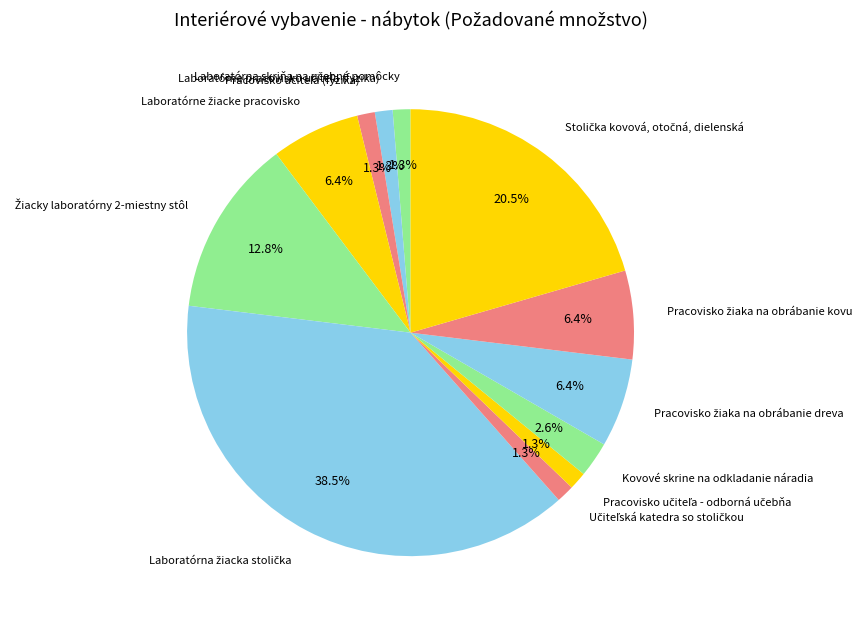

Is there any slice that represents more than half of the pie?

No